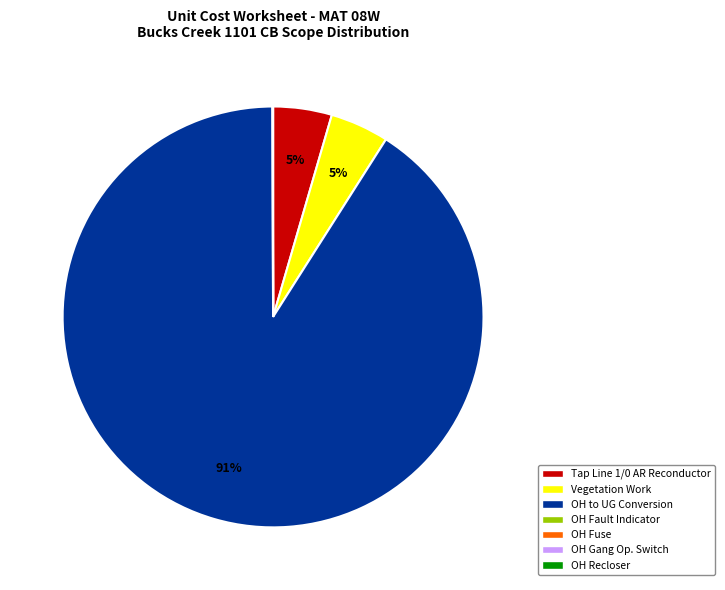

Is there any slice that represents more than half of the pie?

Yes